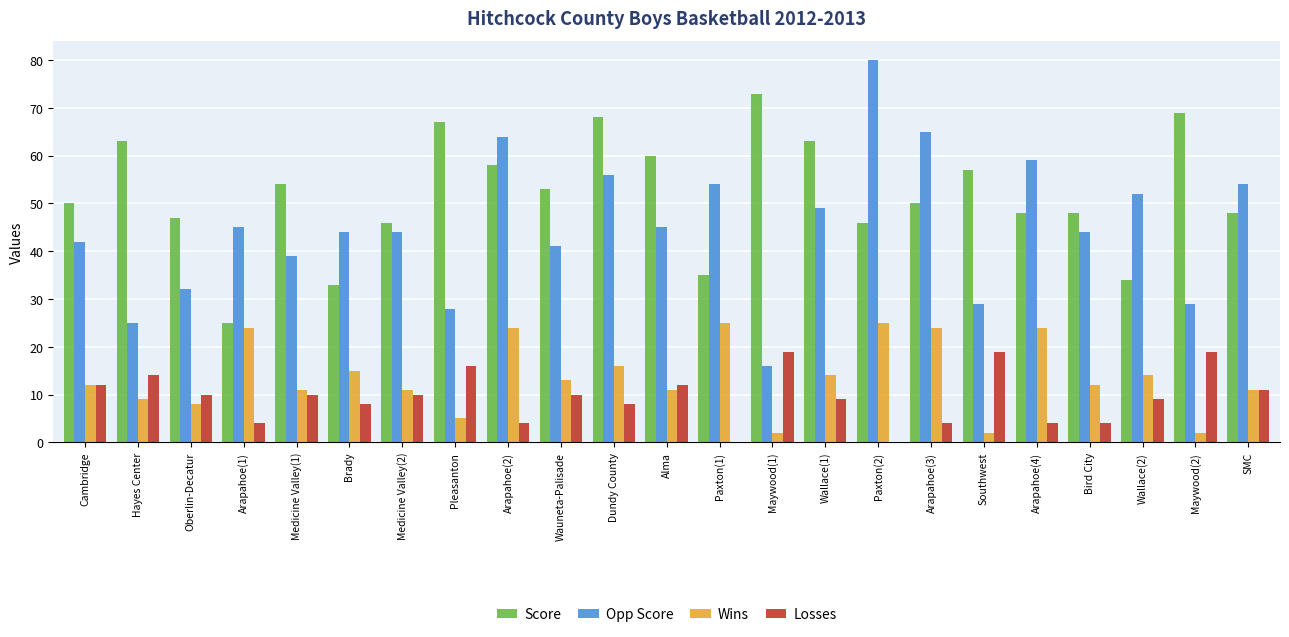

Is it true that Losses equals 4 at Arapahoe(4)?

True